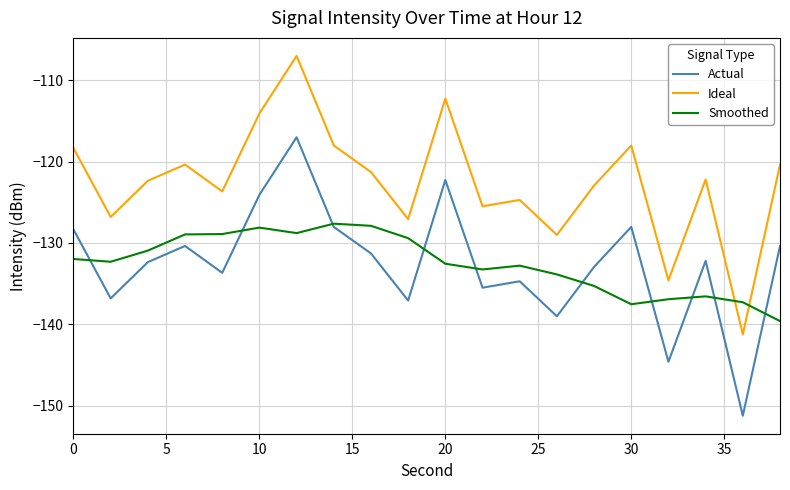

What is the maximum value shown in the chart?

-107.0